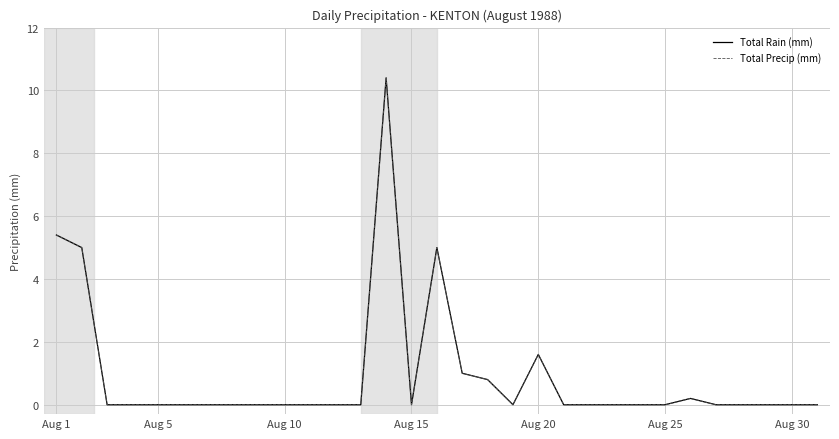

True or false: Total Rain (mm) and Total Precip (mm) intersect in this chart.

False